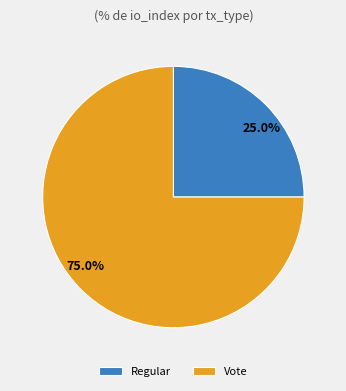

What is the largest slice in the pie chart?

Vote